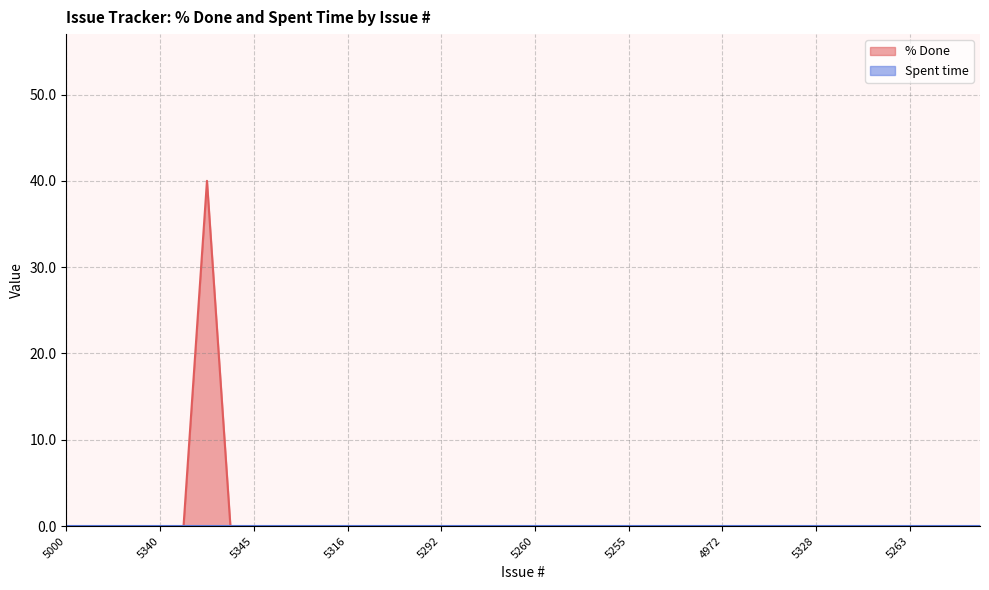

What position from the left is 5256?

24